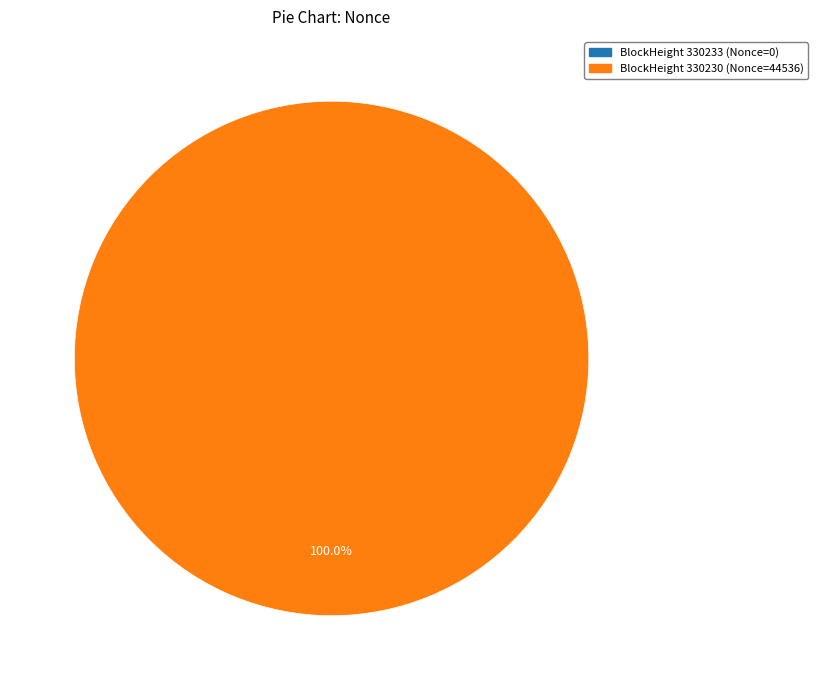

To the nearest percent, what percentage of the pie is 330230?

100%